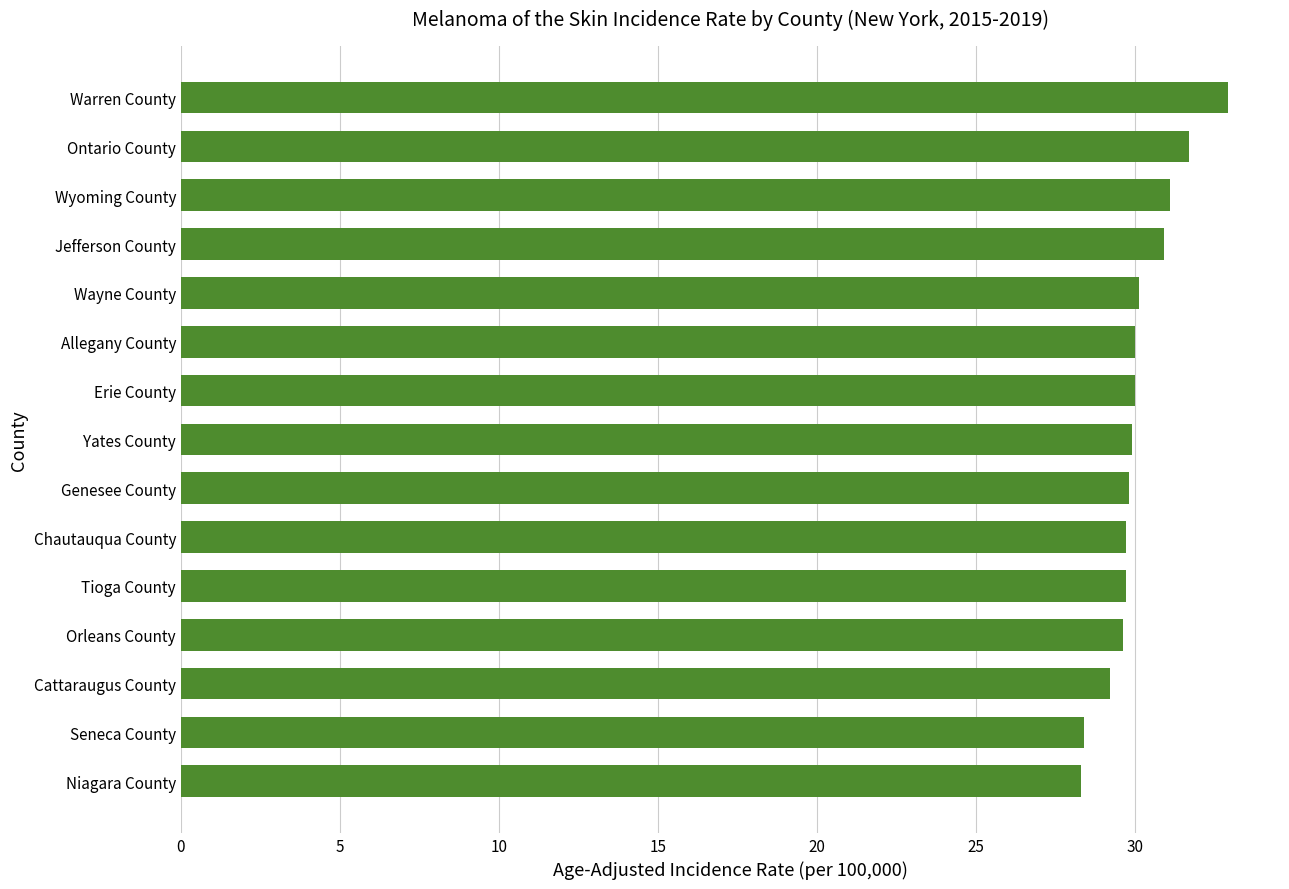

What is the change in value from Niagara County to Allegany County?

+1.7